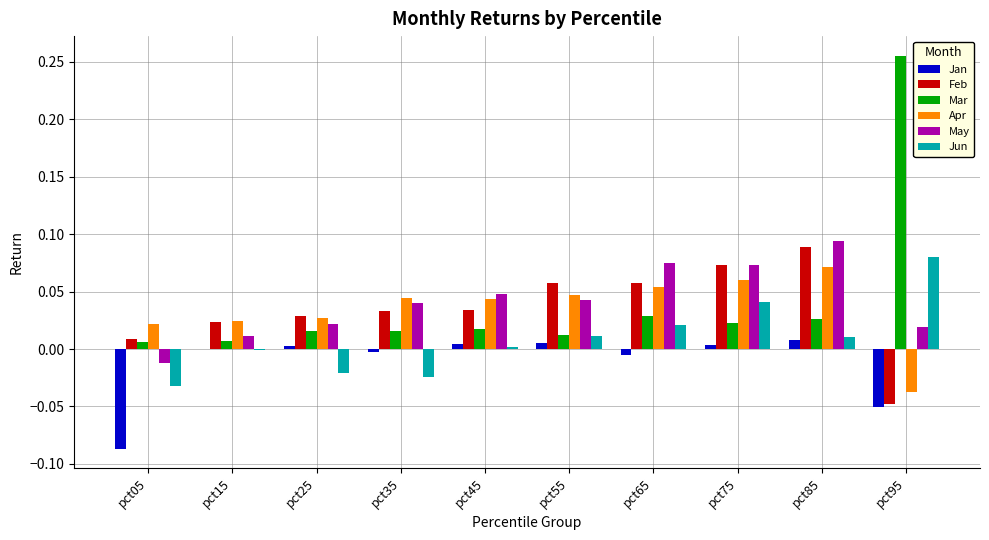

True or false: Mar has a value of 0.0 at pct85.

True